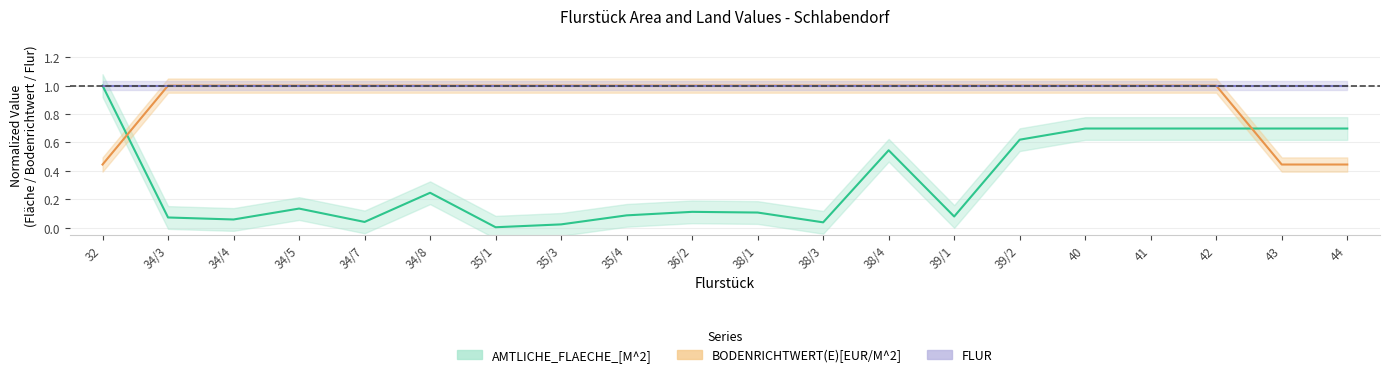

After their last crossing, which series has the higher values: AMTLICHE_FLAECHE_[M^2] or BODENRICHTWERT(E)[EUR/M^2]?

AMTLICHE_FLAECHE_[M^2]